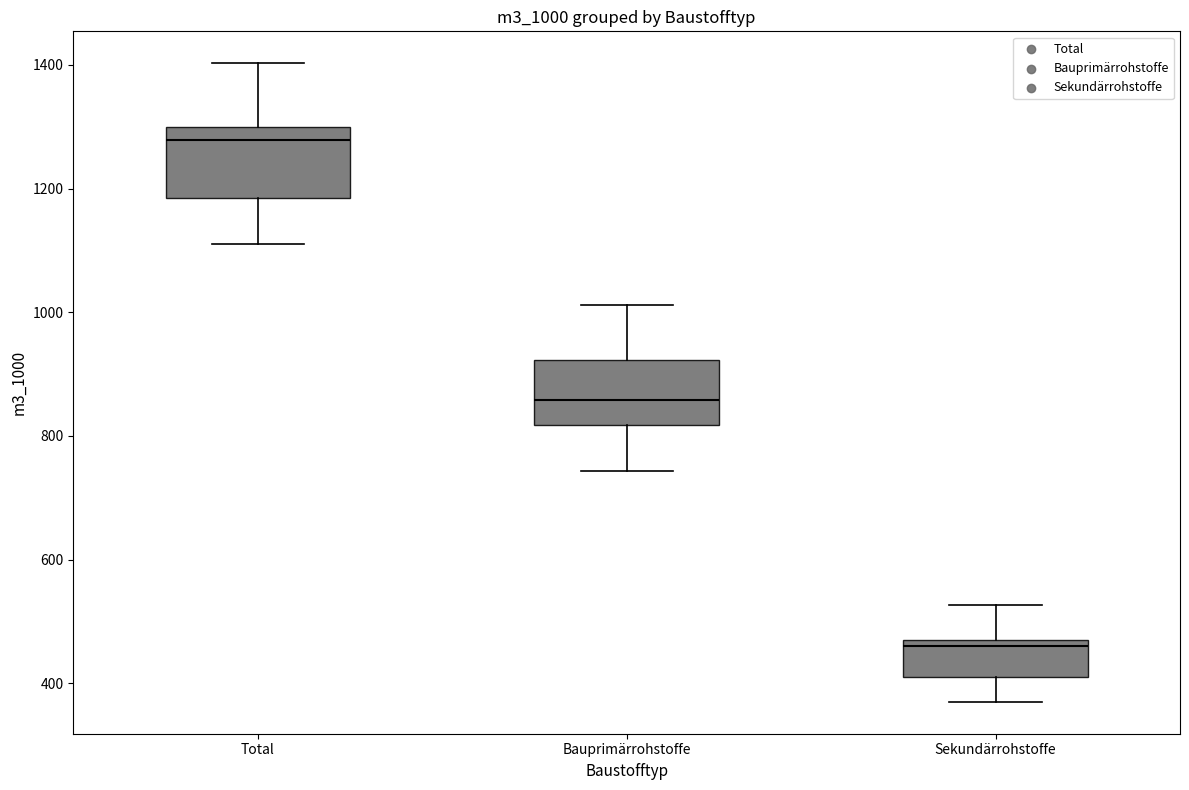

Reading left to right, transcribe this box plot: for each box, give where its median line is, the range the box spans, and where its two whiskers end, as read against the y-axis. The values are not printed on the chart, so give them approximately, as read against the axis.

Total: median 1280, box 1180 to 1300, whiskers 1100 to 1400
Bauprimärrohstoffe: median 860, box 820 to 920, whiskers 740 to 1020
Sekundärrohstoffe: median 460 (just below the box's upper edge), box 420 to 460, whiskers 380 to 520